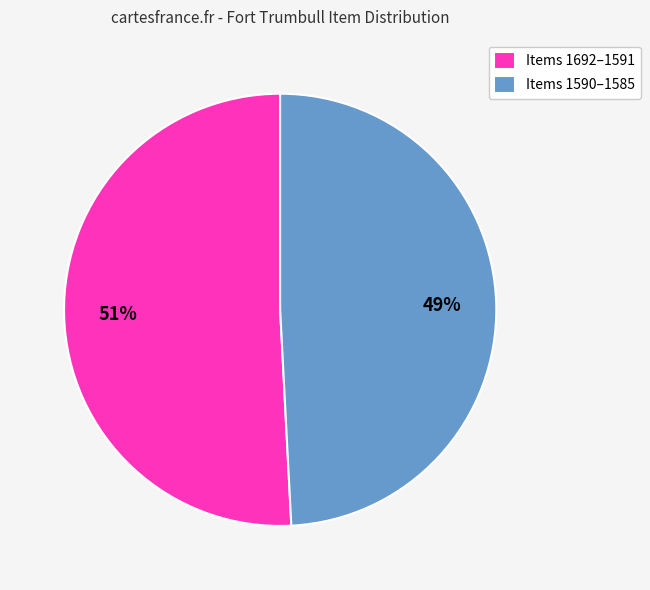

To the nearest percent, what is the average slice percentage?

50%